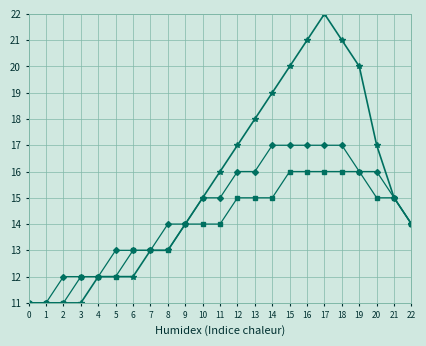

At which category is the sum across all series the highest?

17